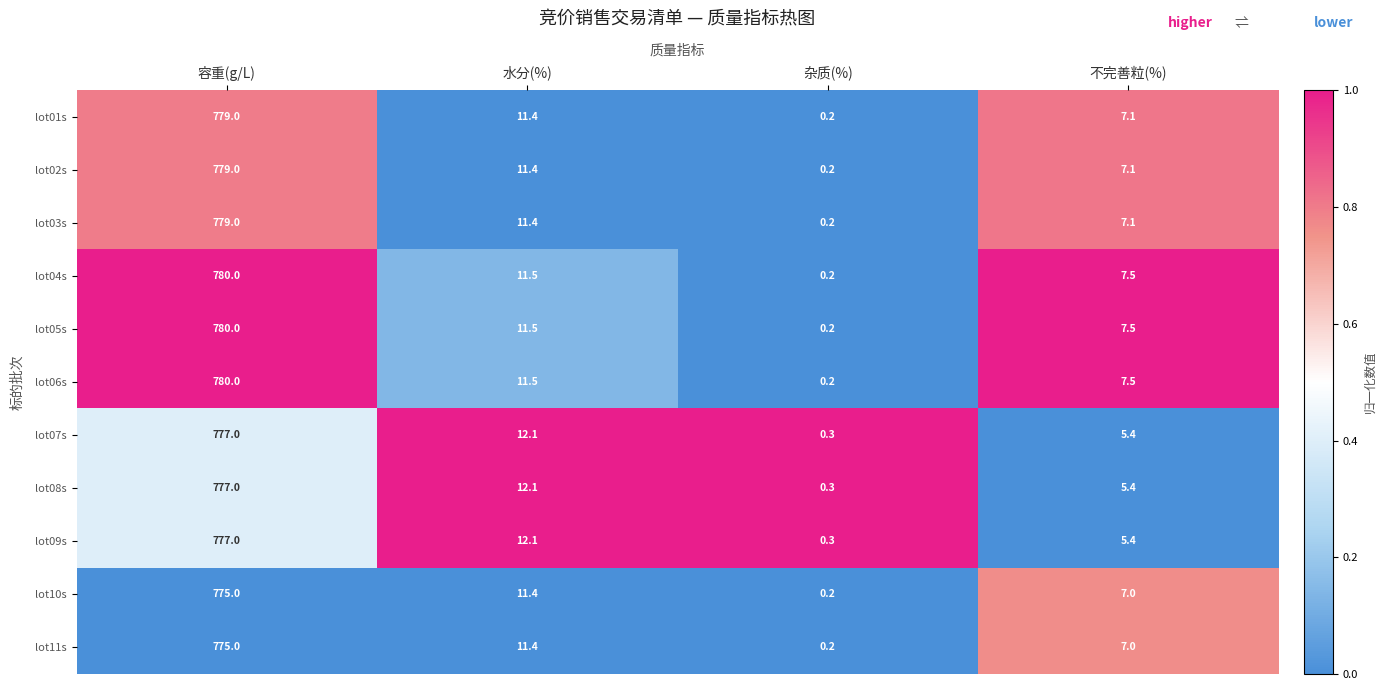

Rank the categories by lot02s value from highest to lowest.

容重(g/L), 水分(%), 不完善粒(%), 杂质(%)